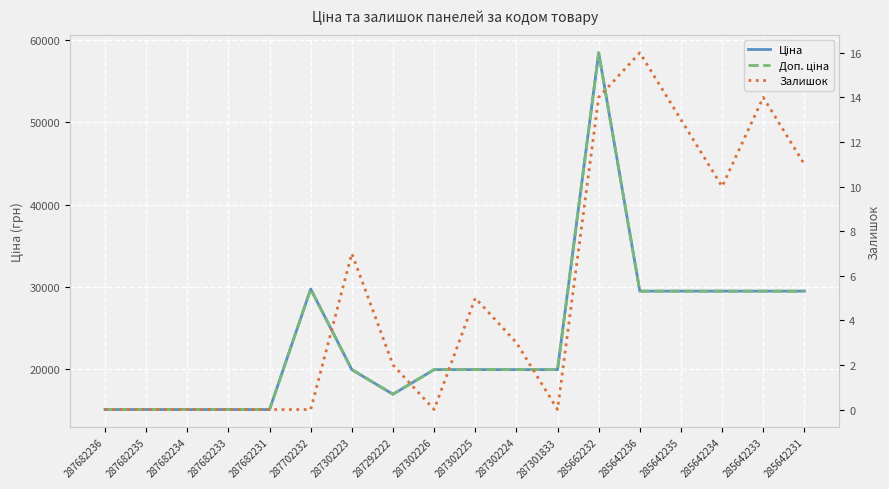

Which category has the highest value in the Ціна series?

285662232